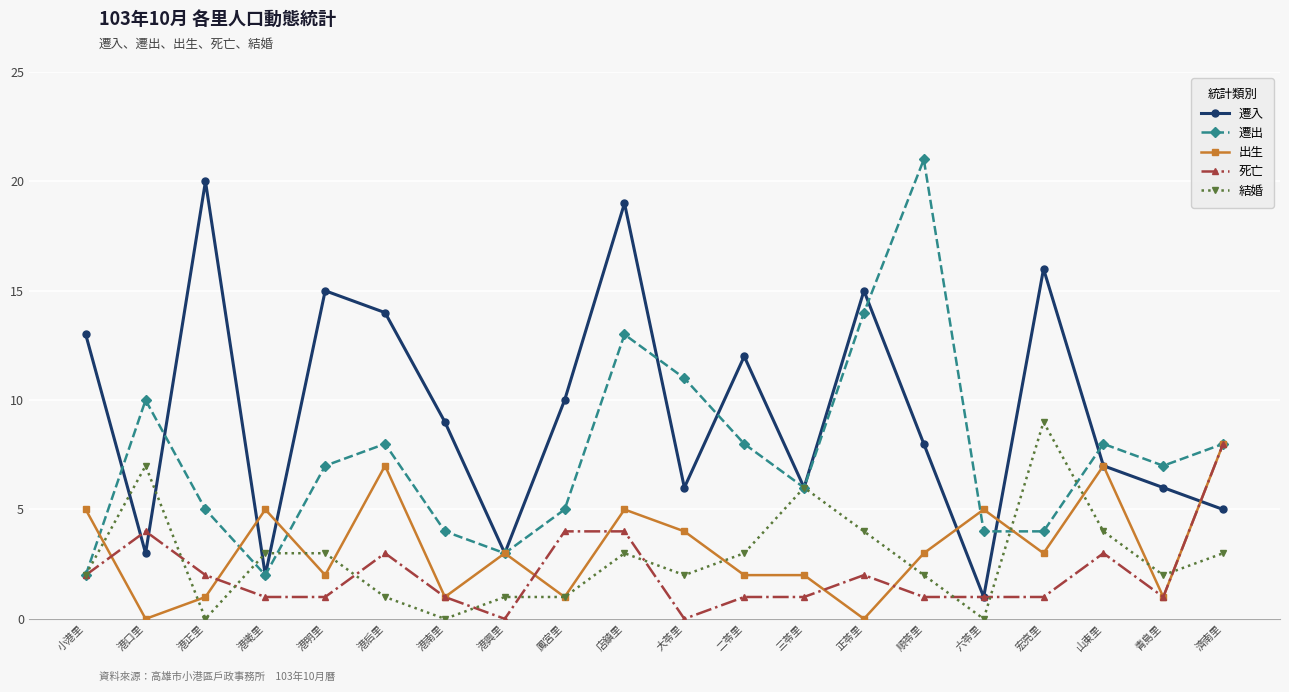

Which label corresponds to the largest value in the chart?

順苓里